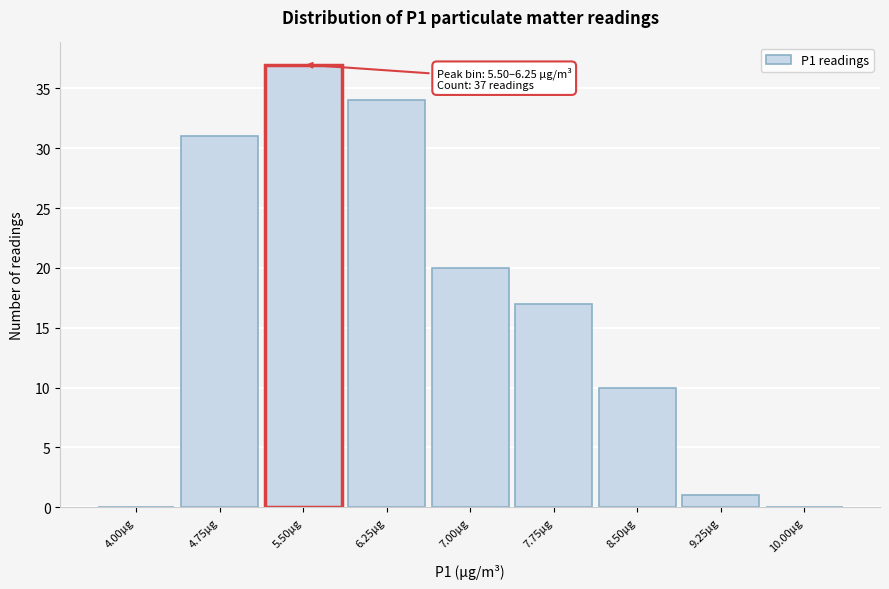

Reading right to left, extract all data points from this chart.

10.00µg=0	9.25µg=1	8.50µg=10	7.75µg=17	7.00µg=20	6.25µg=34	5.50µg=37	4.75µg=31	4.00µg=0